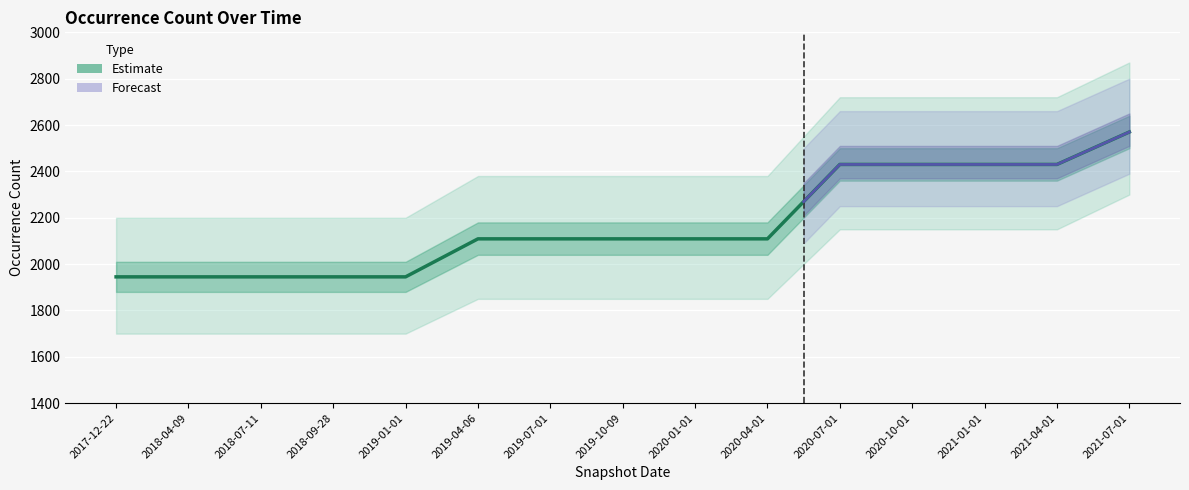

What is the difference between the values at 2018-09-28 and 2019-10-09?

164